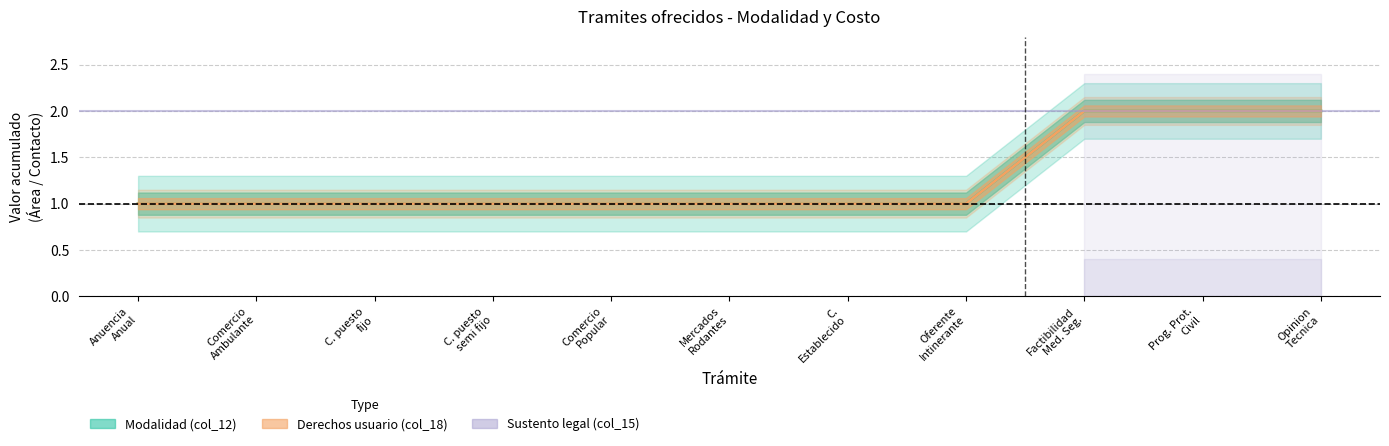

Does the chart have visible grid lines?

Yes